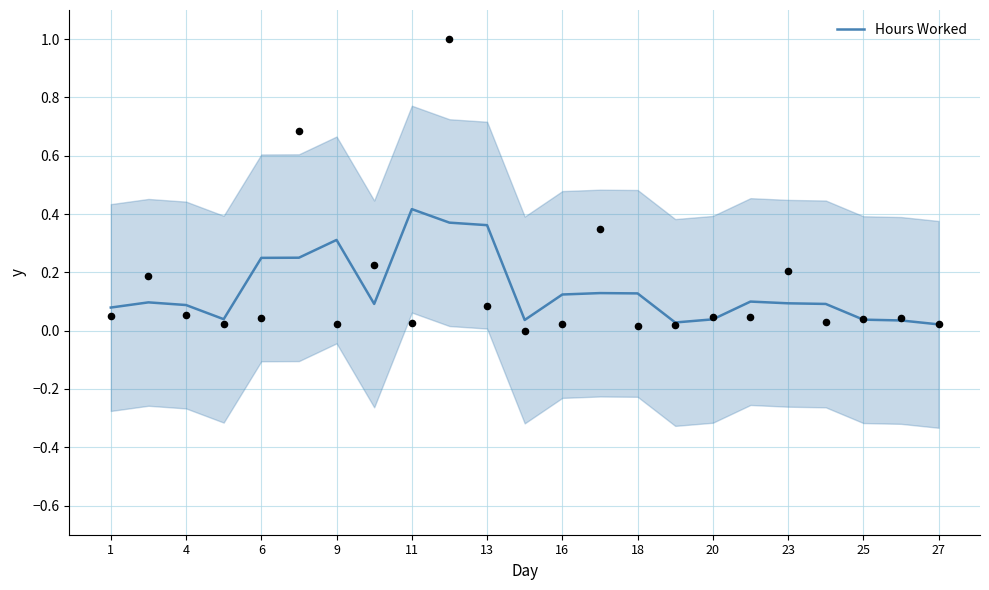

The Hours Worked series shows 0.0 at 4. True or false?

False